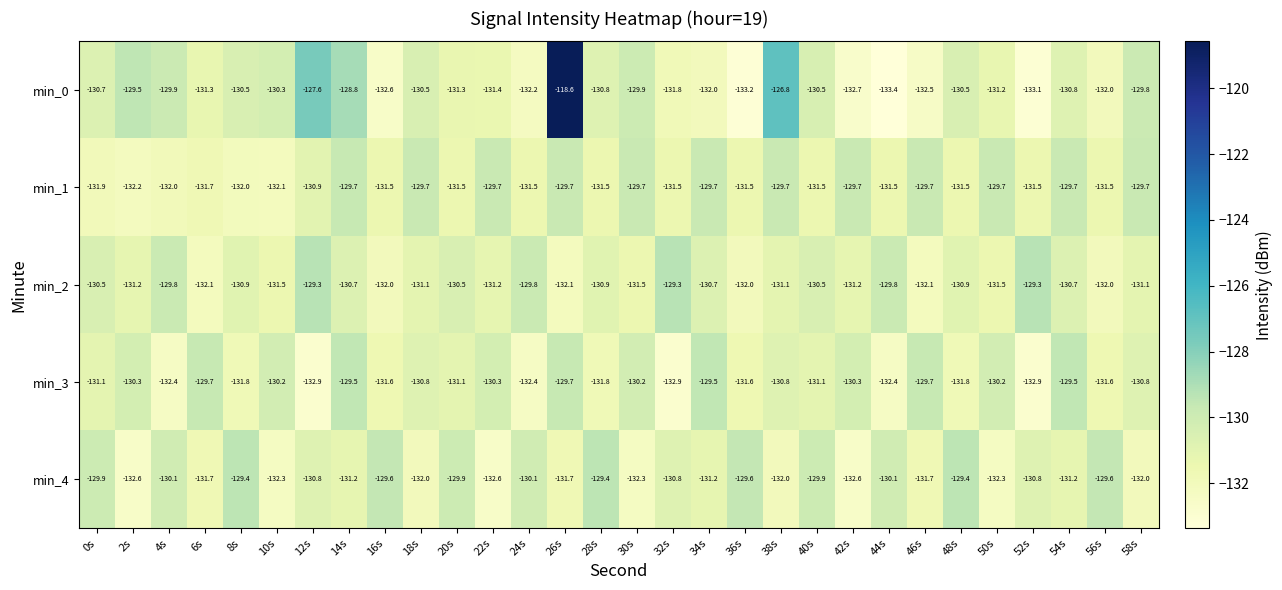

What is the average value of the min_0 series?

-130.5